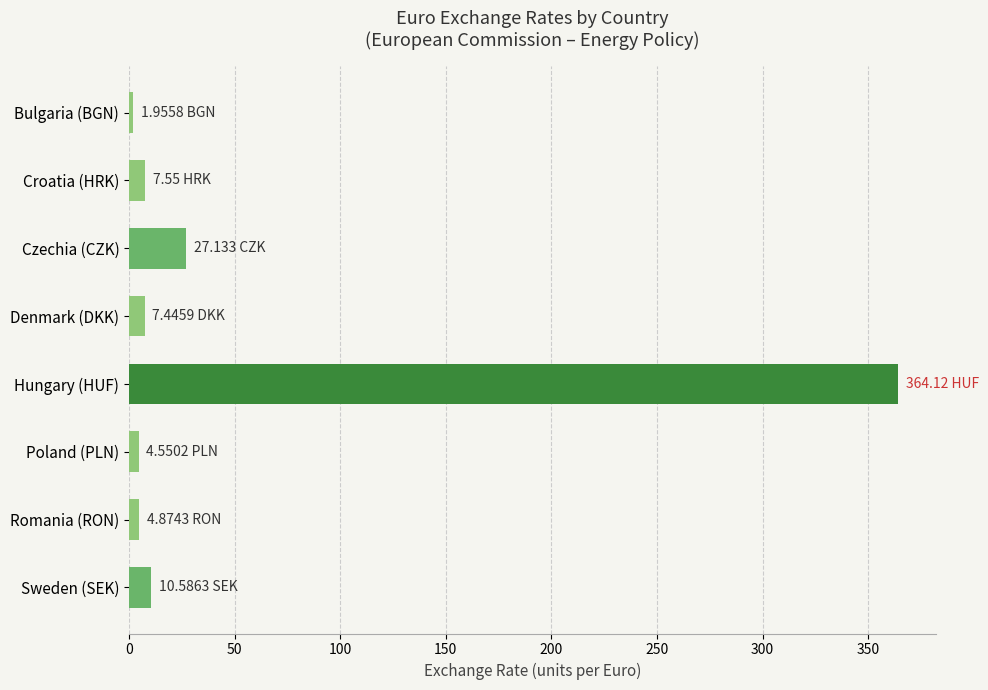

At which category does the chart reach its peak across all series?

Hungary (HUF)